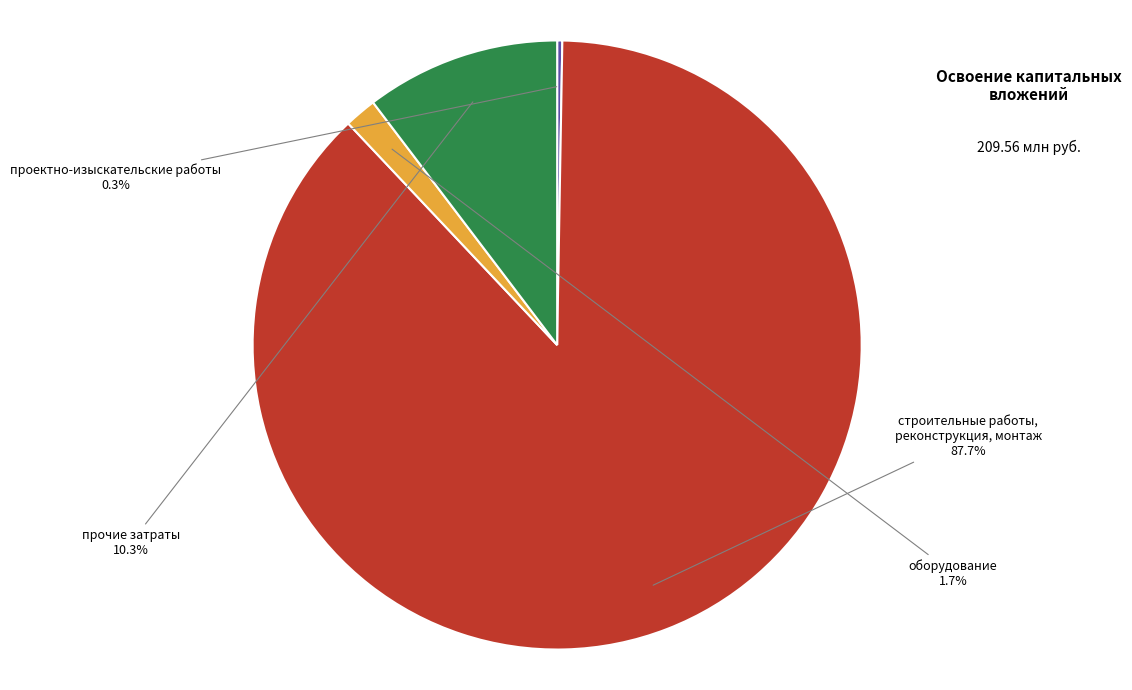

Which slice is the largest?

строительные работы, реконструкция, монтаж